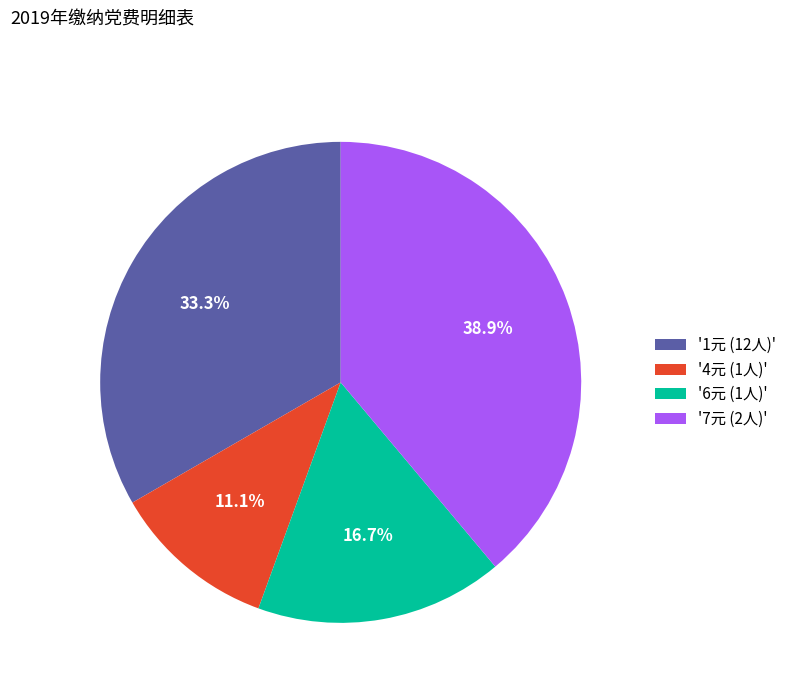

Combined, do '1元 (12人)' and '7元 (2人)' account for over 50%?

Yes